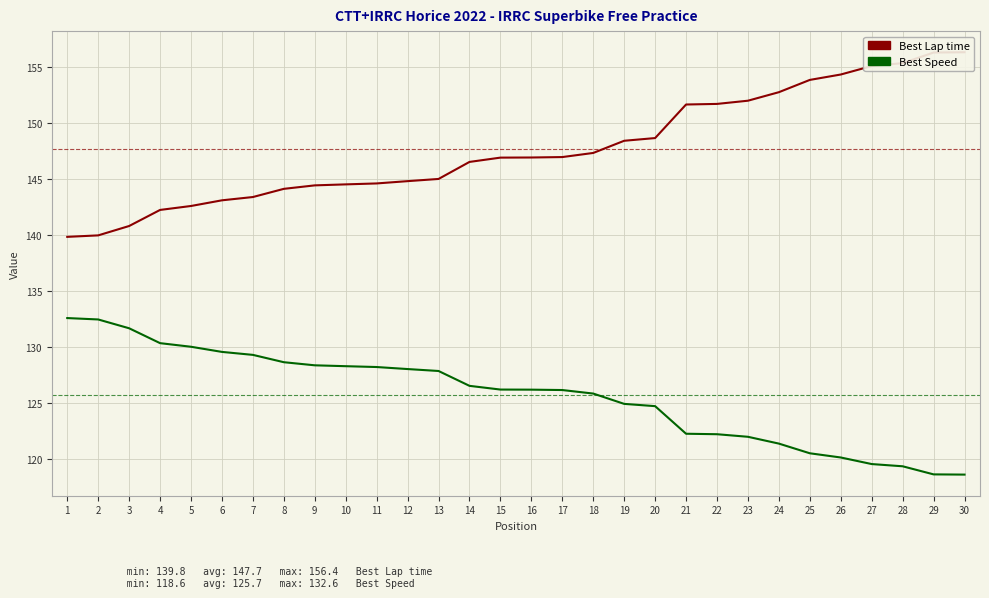

Which series changed the most between 2 and 25?

Best Lap time